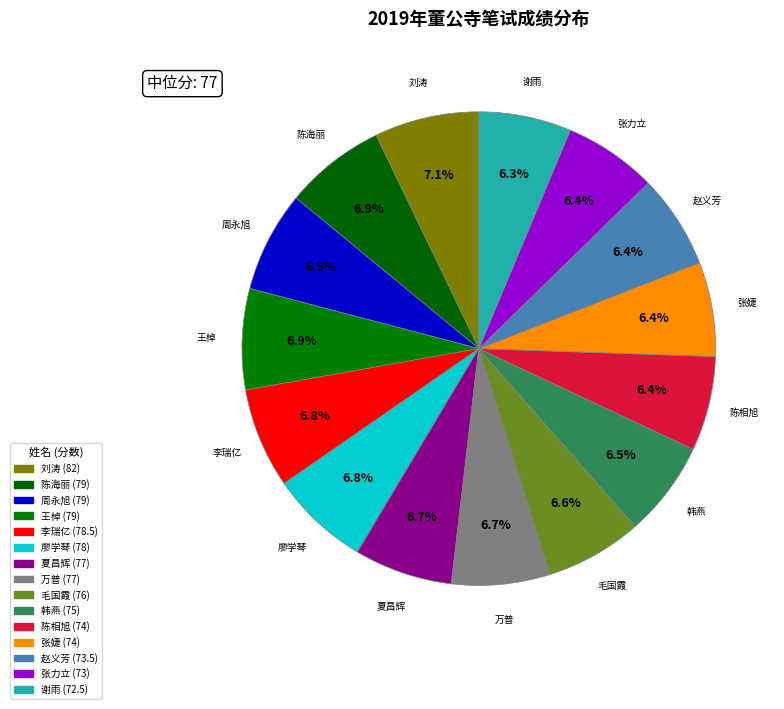

Count the number of slices in the pie.

15